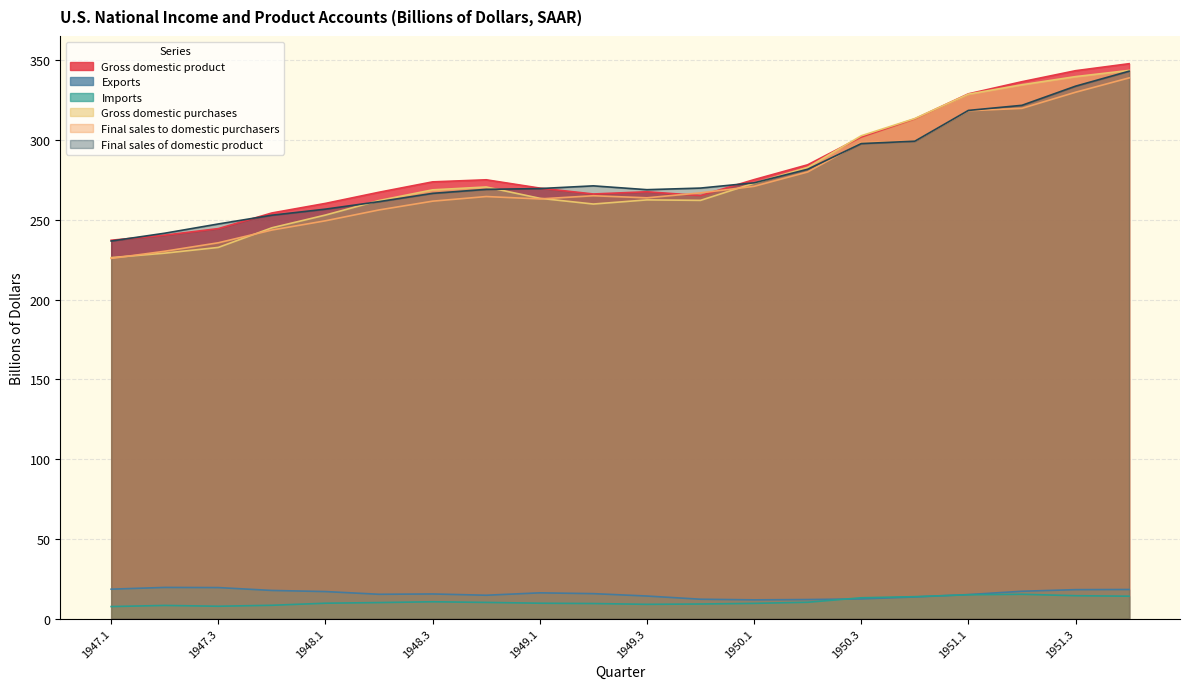

The value of Final sales of domestic product at 1947.3 is 247.4. True or false?

True